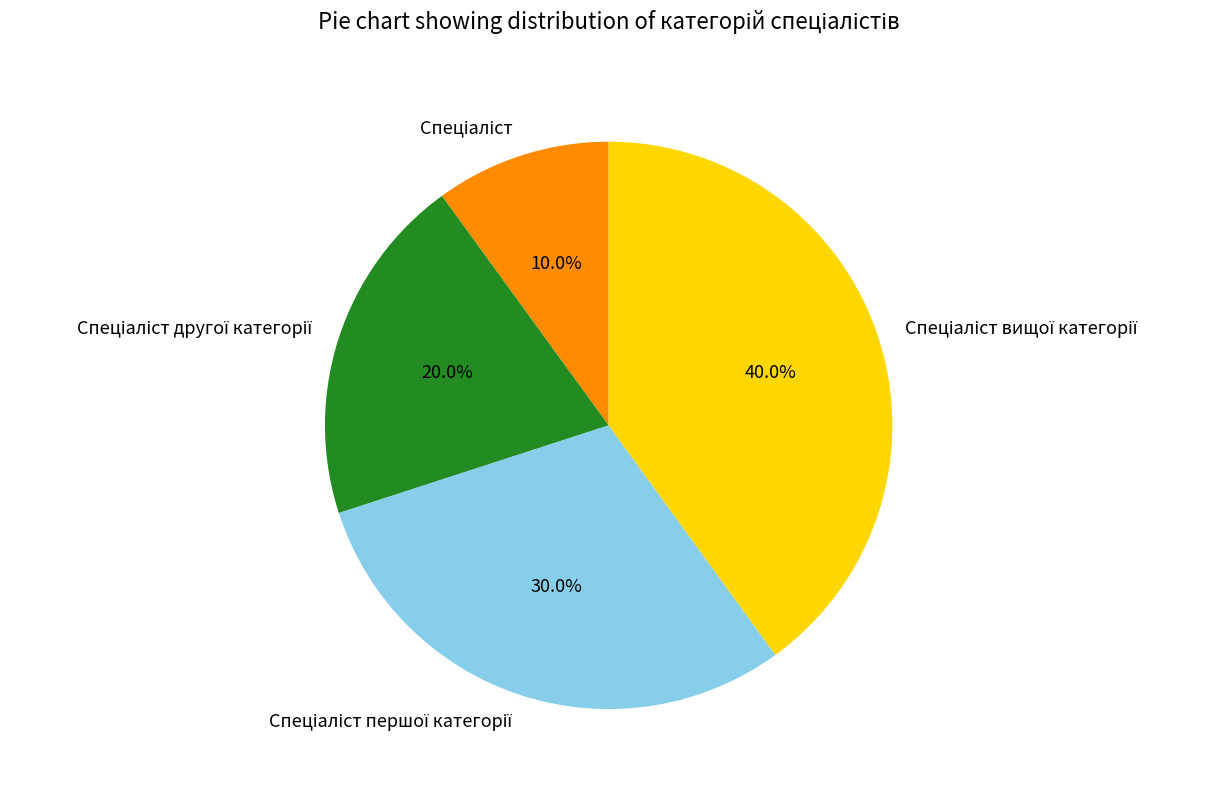

Is there any slice that represents more than half of the pie?

No